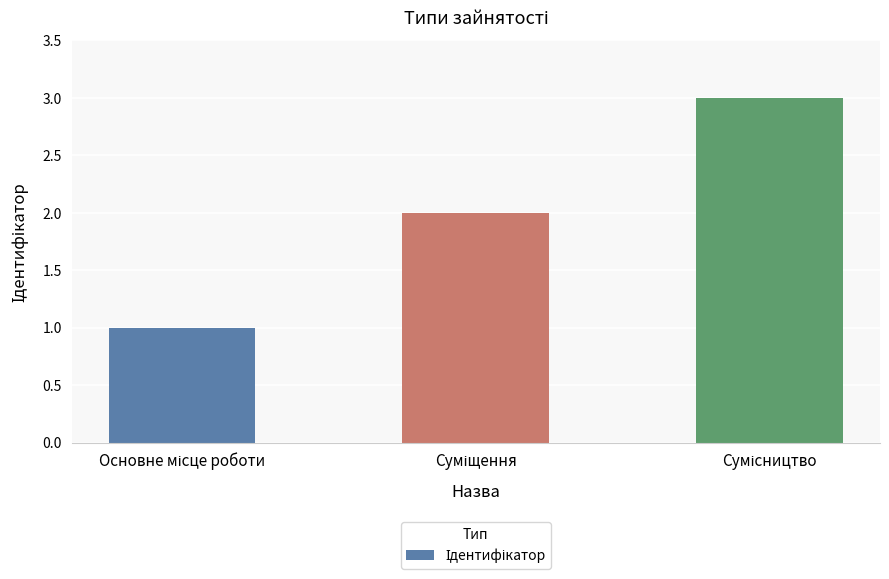

What is the sum of all values?

6